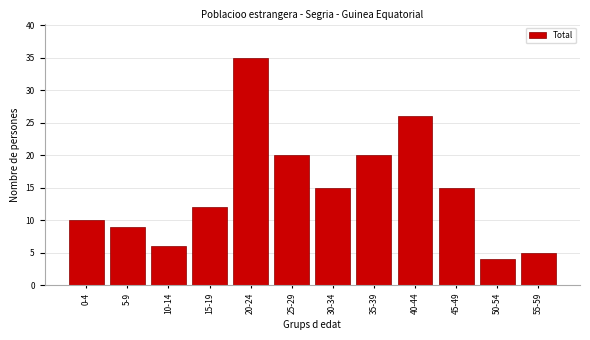

Reading left to right, what are all the values shown in this chart?

10	9	6	12	35	20	15	20	26	15	4	5